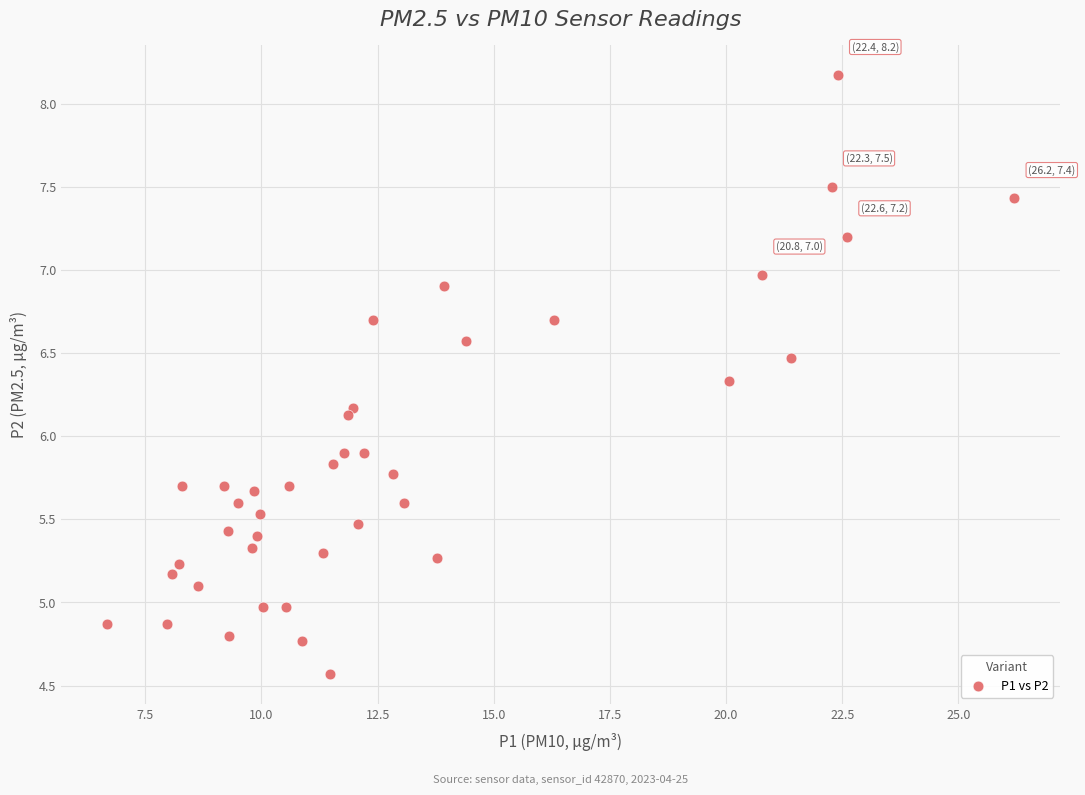

What is the range of X values (max minus min)?

19.5